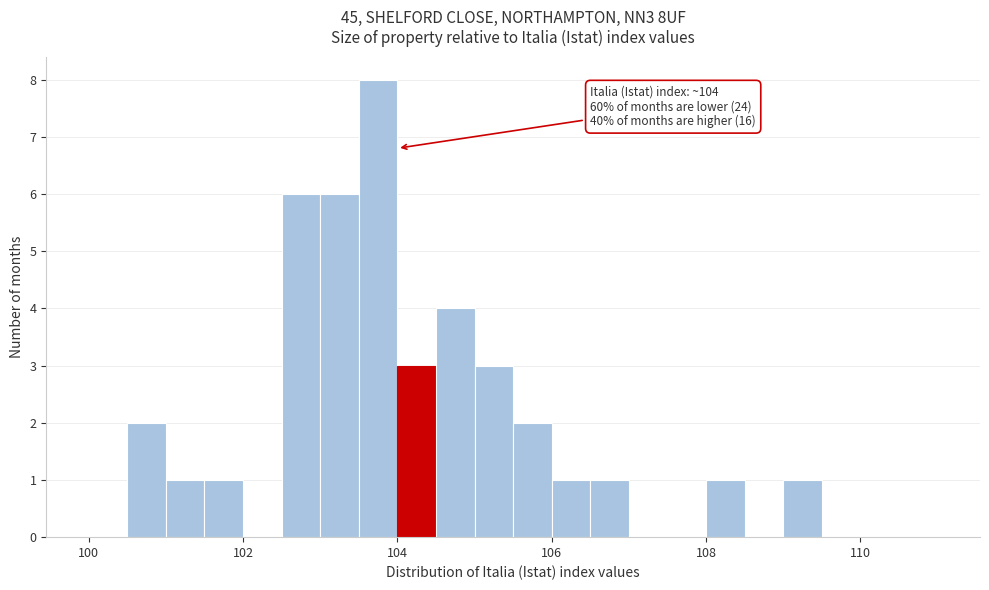

Read against the x-axis, roughly where is the centre of the tallest bar?

103.8